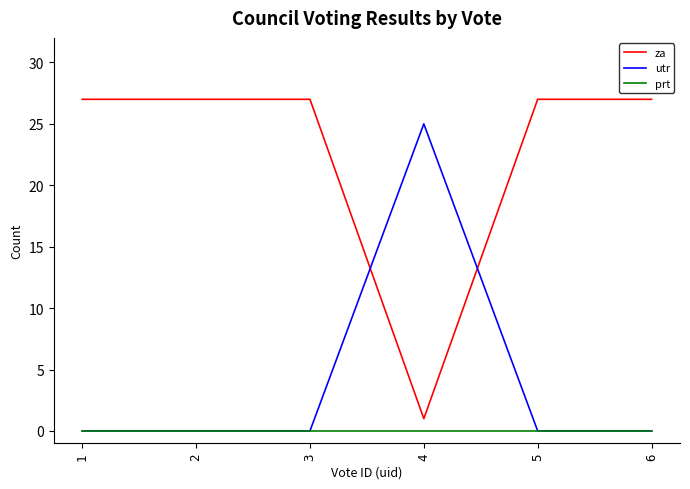

Rank the series by their average value, from lowest to highest.

prt, utr, za